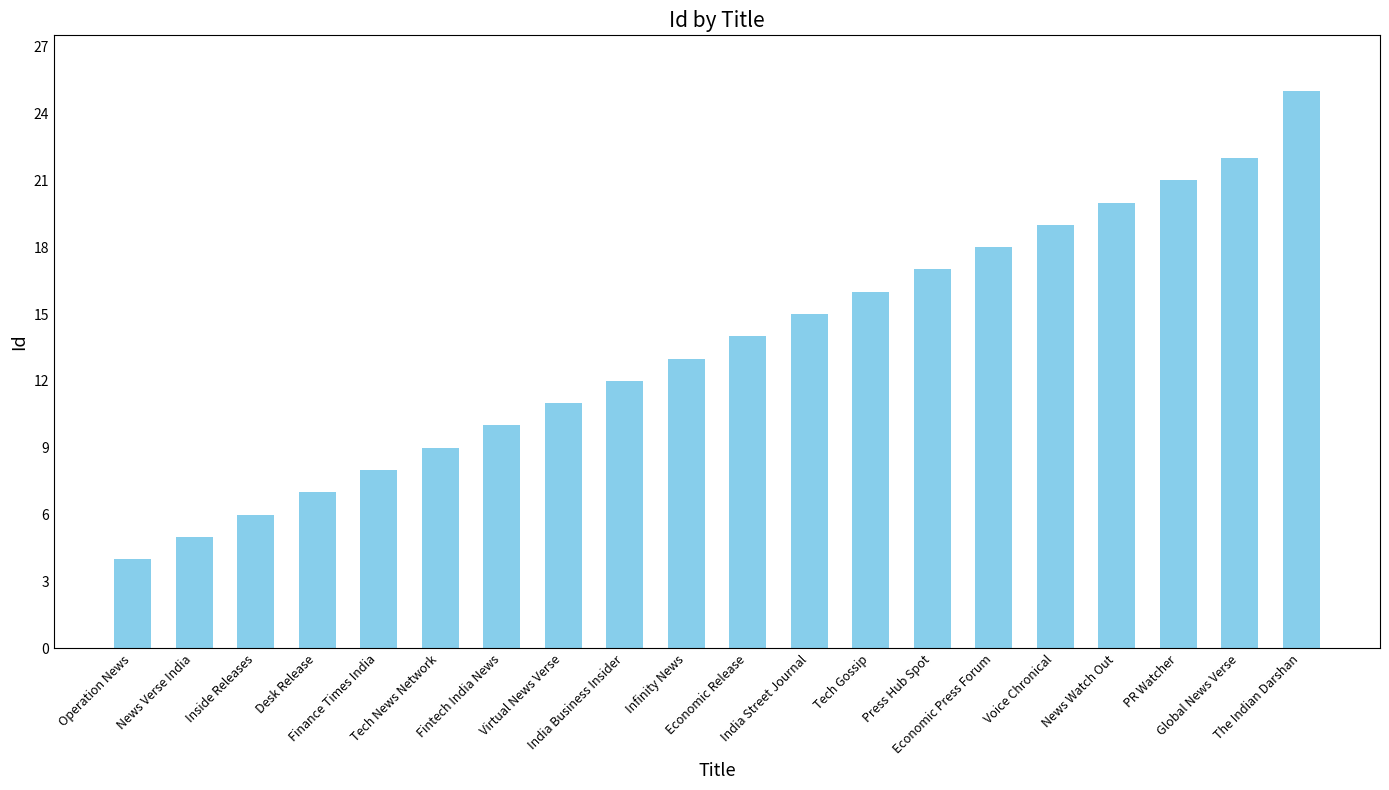

Approximately how many times larger is the value at Infinity News compared to Desk Release?

1.9